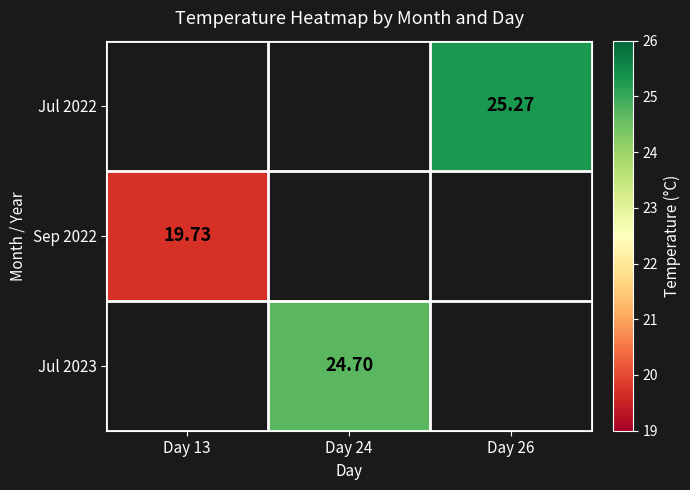

Is the value of Jul 2022 at Day 26 greater than the value of Sep 2022 at Day 13?

Yes